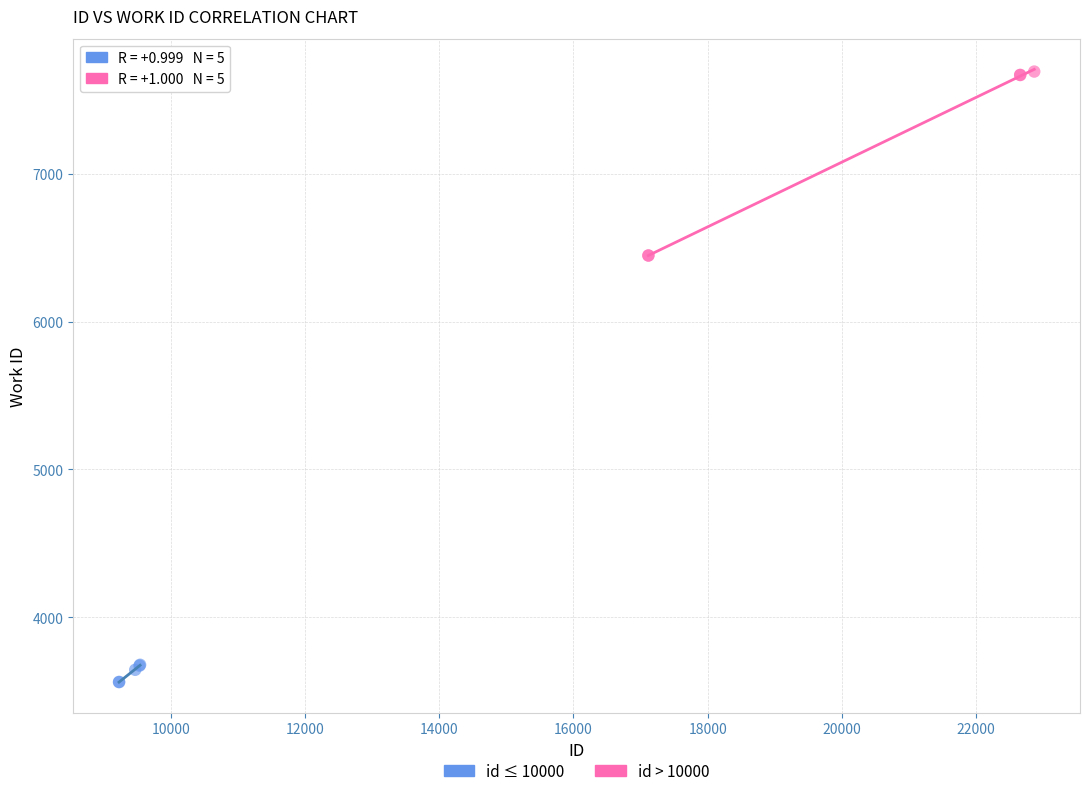

Which series reaches the maximum Y coordinate?

id > 10000